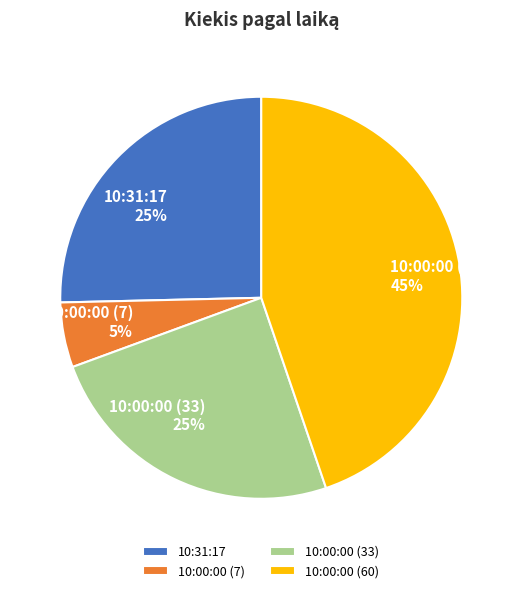

Which category has the smallest portion of the pie?

10:00:00 (7)